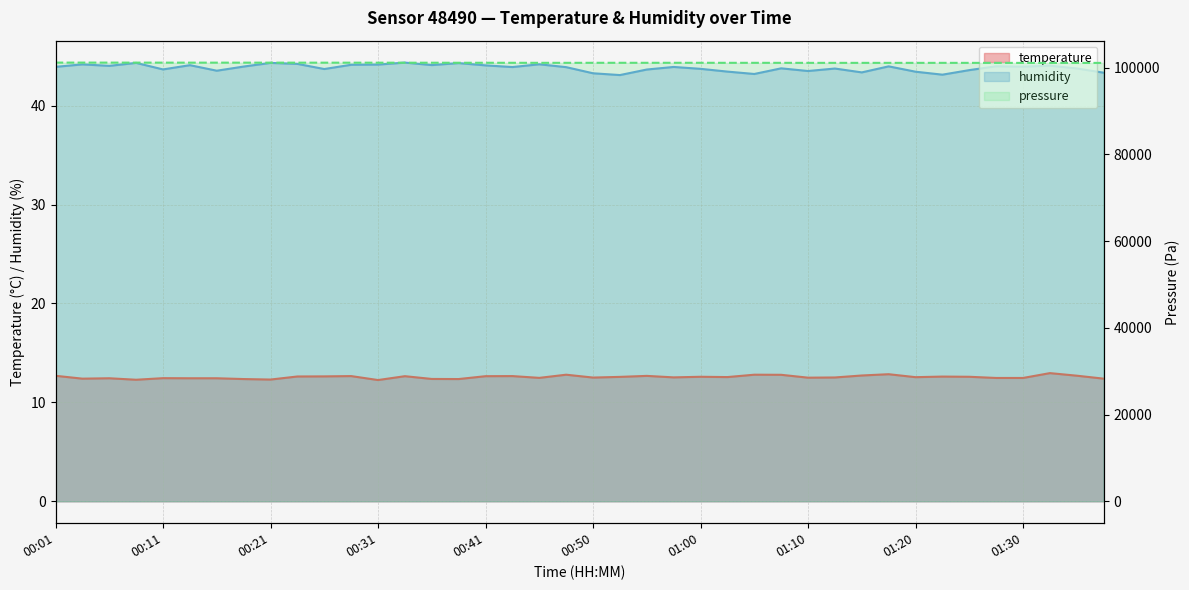

The value of temperature at 01:25 is 12.6. True or false?

True